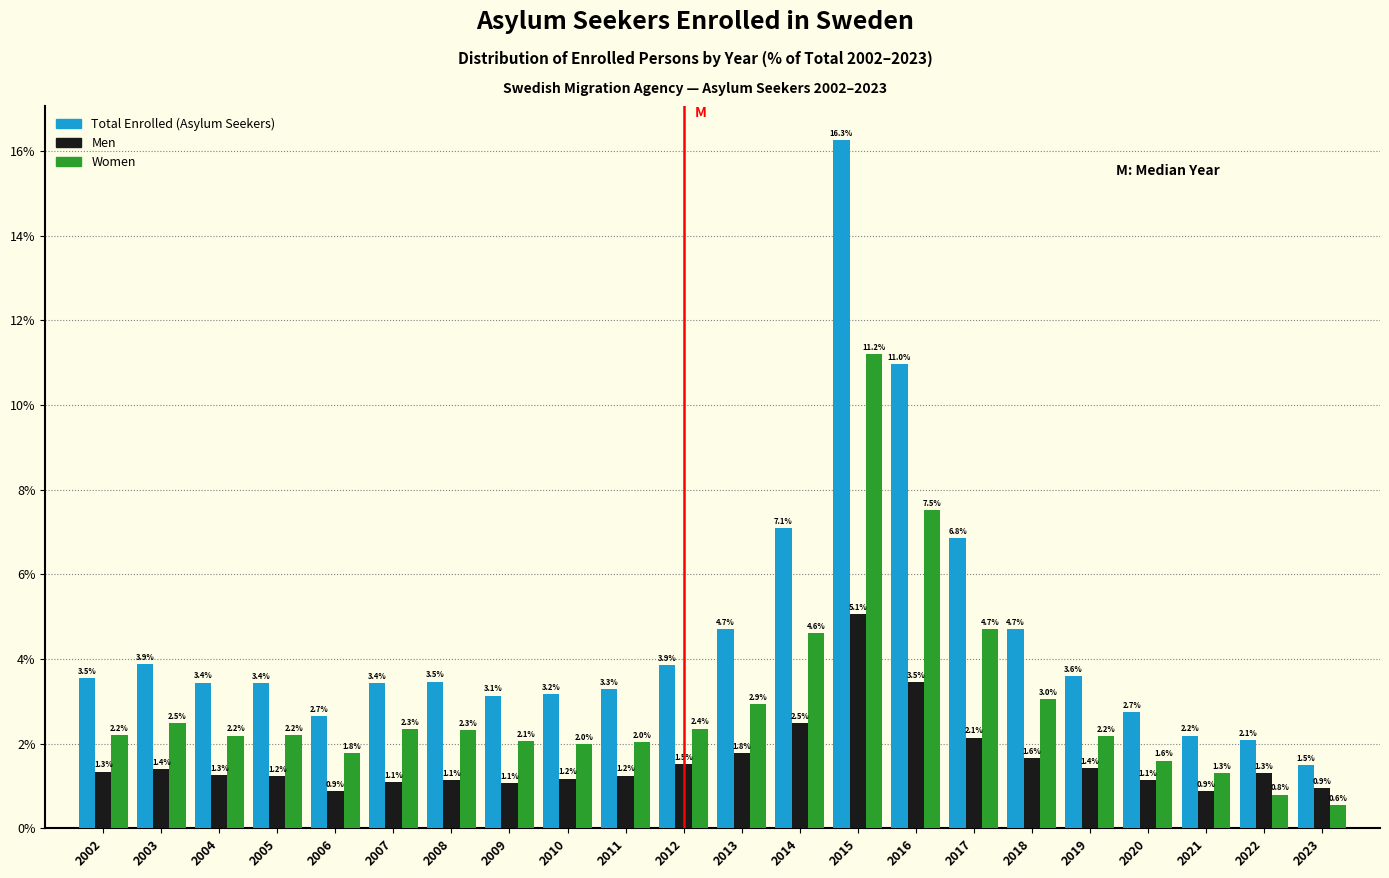

Reading left to right, what are all the values shown in this chart?

Total Enrolled (Asylum Seekers): 2002=3.5	2003=3.9	2004=3.4	2005=3.4	2006=2.7	2007=3.4	2008=3.5	2009=3.1	2010=3.2	2011=3.3	2012=3.9	2013=4.7	2014=7.1	2015=16.3	2016=11.0	2017=6.8	2018=4.7	2019=3.6	2020=2.7	2021=2.2	2022=2.1	2023=1.5
Men: 2002=1.3	2003=1.4	2004=1.3	2005=1.2	2006=0.9	2007=1.1	2008=1.1	2009=1.1	2010=1.2	2011=1.2	2012=1.5	2013=1.8	2014=2.5	2015=5.1	2016=3.5	2017=2.1	2018=1.6	2019=1.4	2020=1.1	2021=0.9	2022=1.3	2023=0.9
Women: 2002=2.2	2003=2.5	2004=2.2	2005=2.2	2006=1.8	2007=2.3	2008=2.3	2009=2.1	2010=2.0	2011=2.0	2012=2.4	2013=2.9	2014=4.6	2015=11.2	2016=7.5	2017=4.7	2018=3.0	2019=2.2	2020=1.6	2021=1.3	2022=0.8	2023=0.6